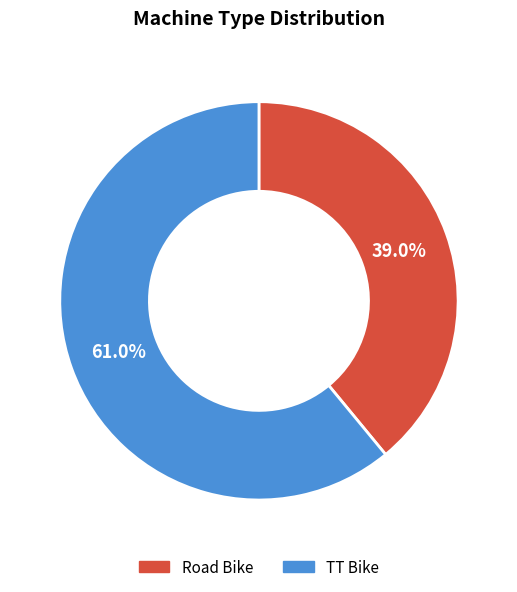

The Road Bike slice represents 39% of the pie. True or false?

True